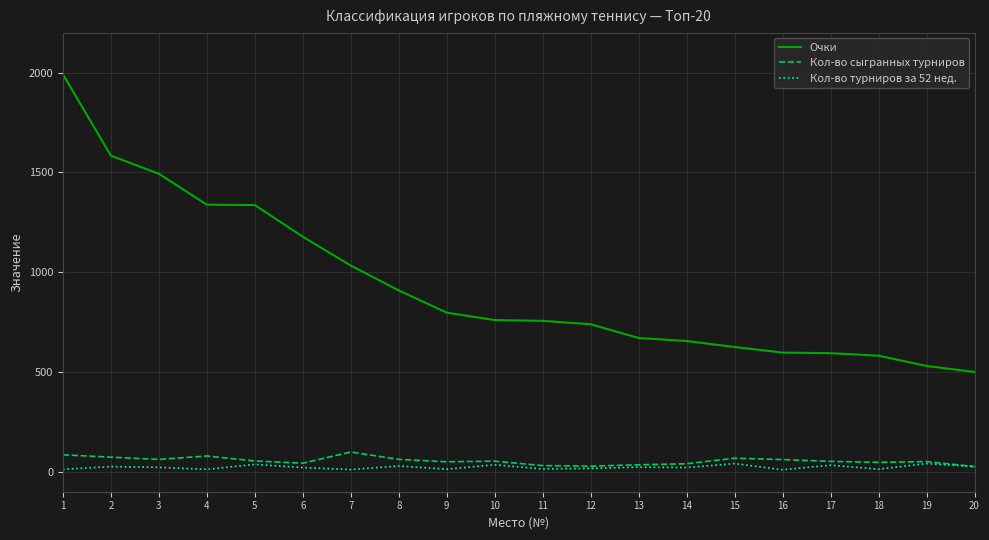

True or false: Очки and Кол-во сыгранных турниров intersect in this chart.

False